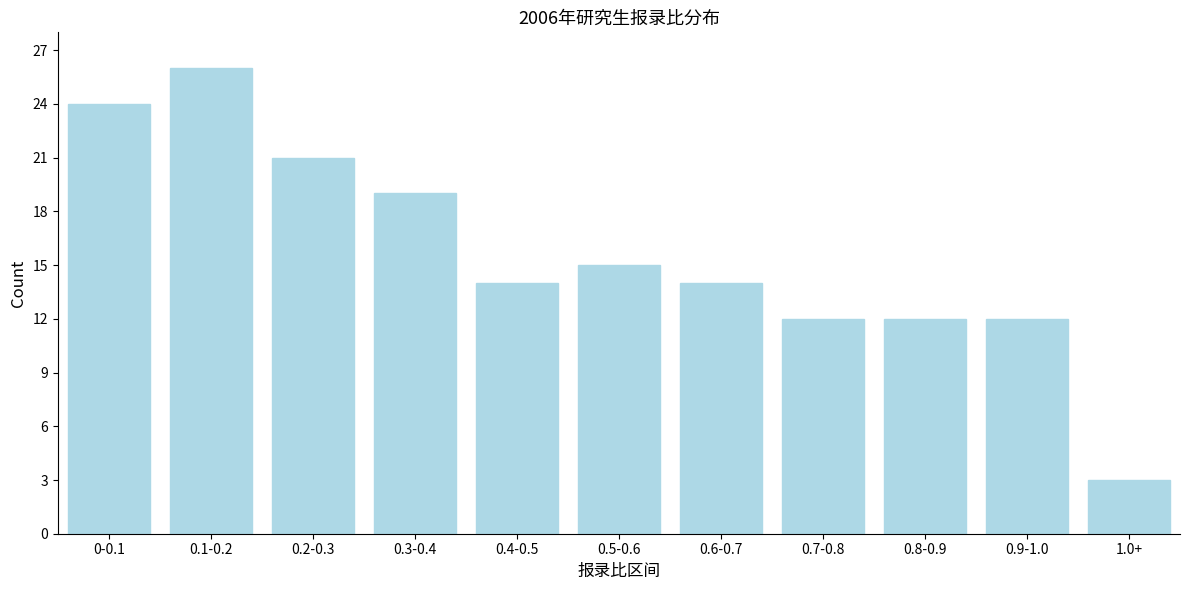

Reading right to left, transcribe all the data shown in this chart.

3	12	12	12	14	15	14	19	21	26	24